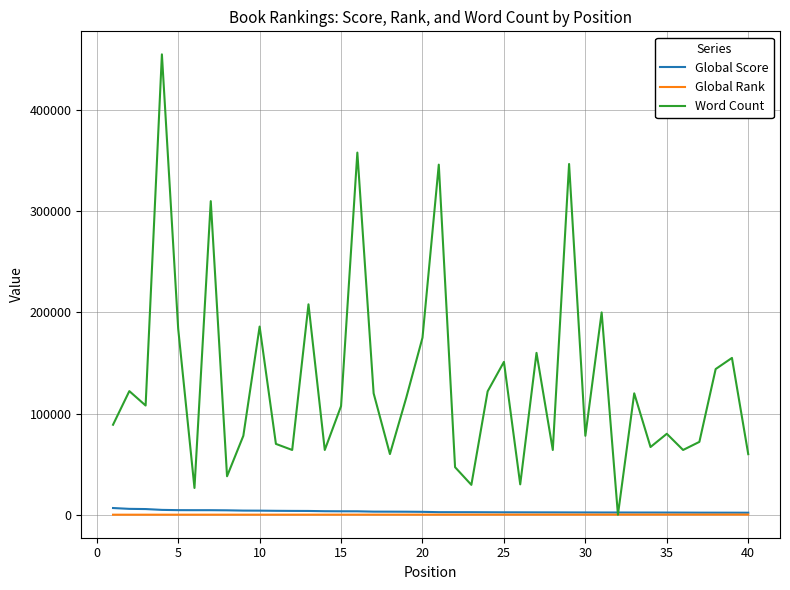

Which series has the largest total across all categories?

Word Count